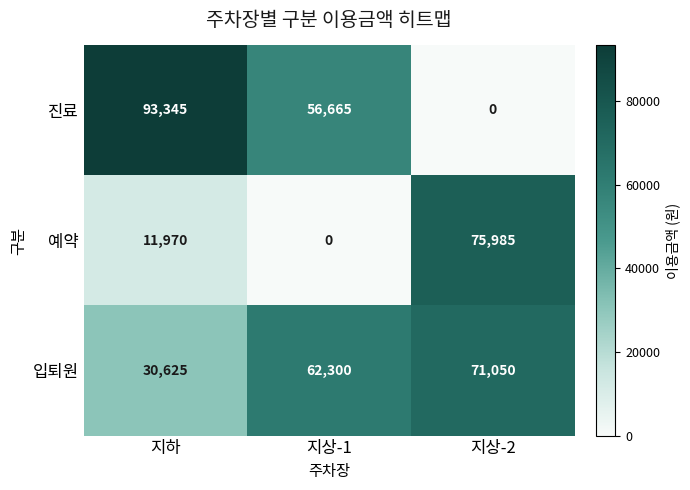

How many distinct data groups are displayed?

3